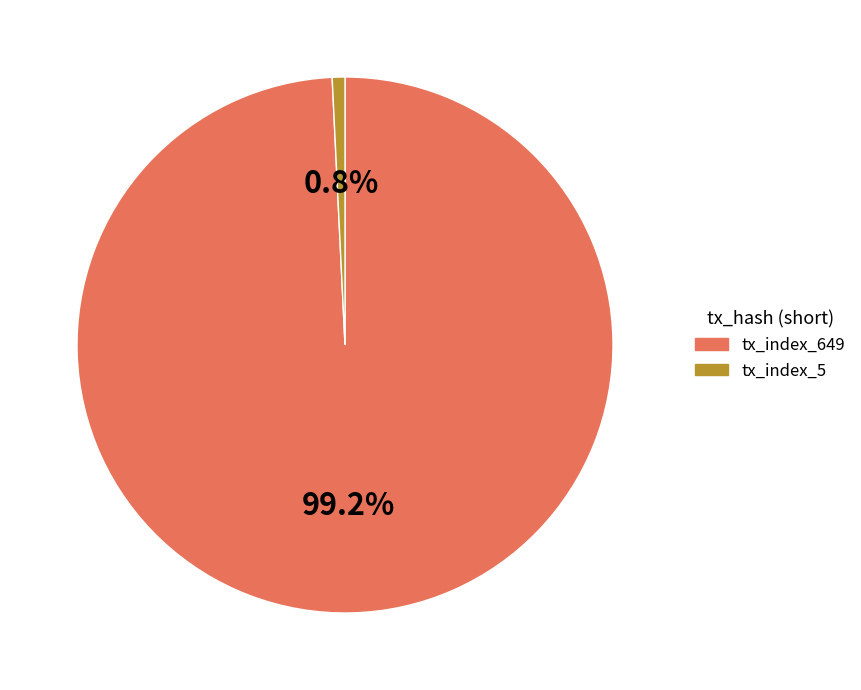

To the nearest percent, what percentage of the pie is tx_index_649?

99%